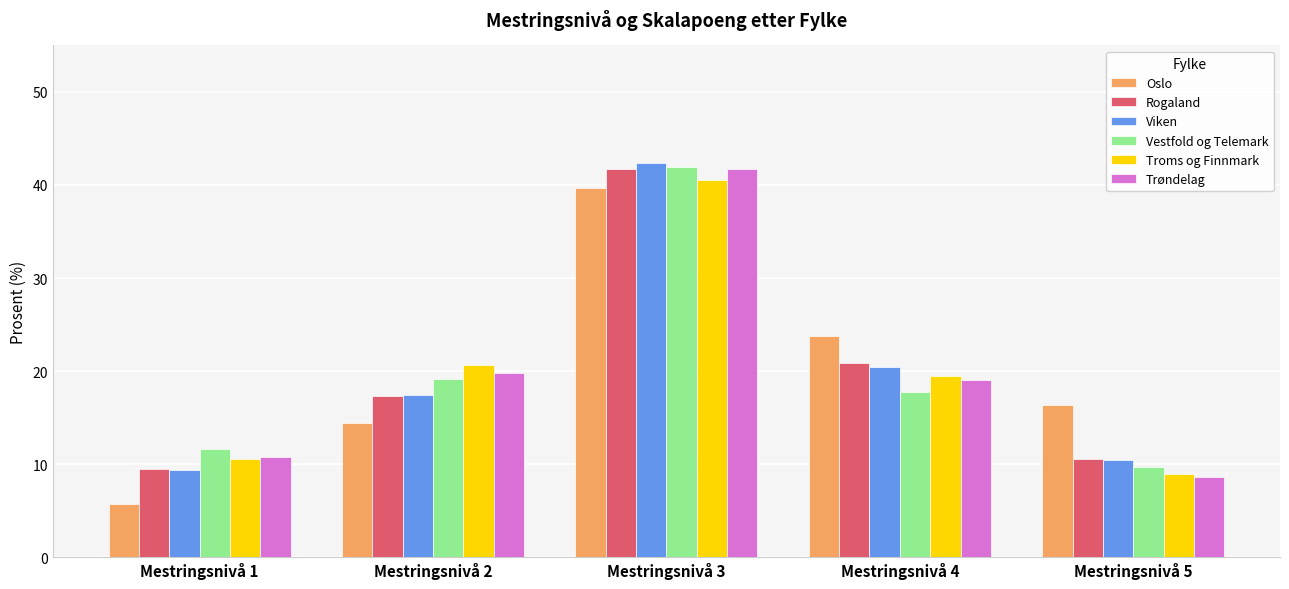

What is the difference between the Vestfold og Telemark values at Mestringsnivå 3 and Mestringsnivå 5?

32.2